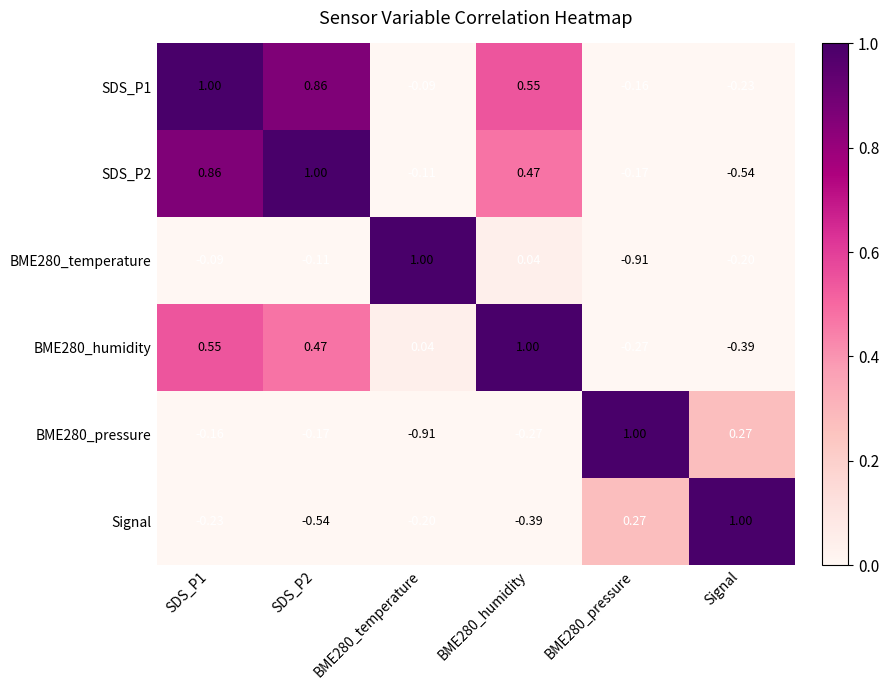

Is the value of Signal at SDS_P1 greater than the value of SDS_P1 at BME280_pressure?

No